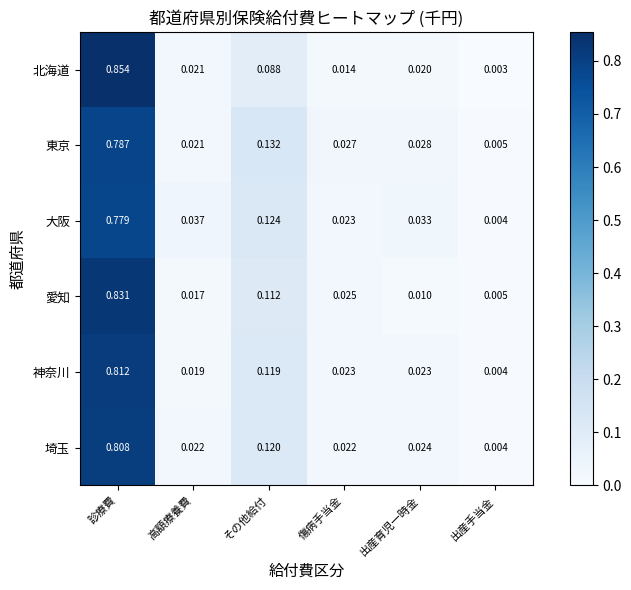

Which series has the widest spread of values?

北海道